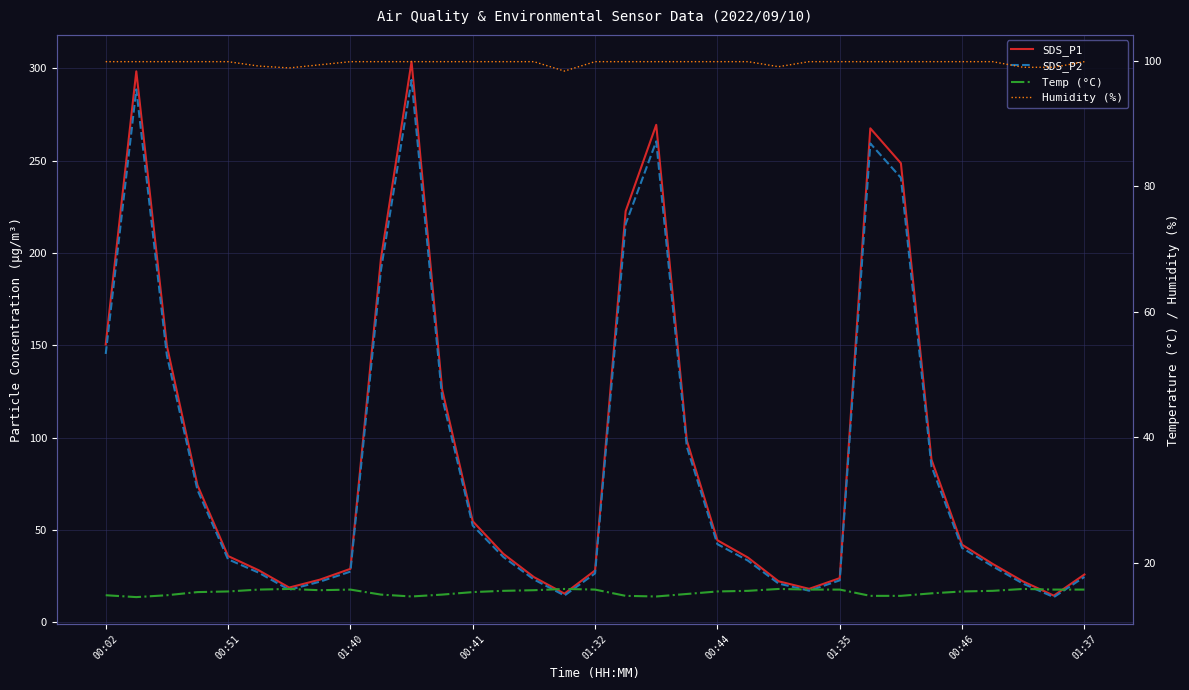

The value of SDS_P1 at 21 is 8.7. True or false?

False